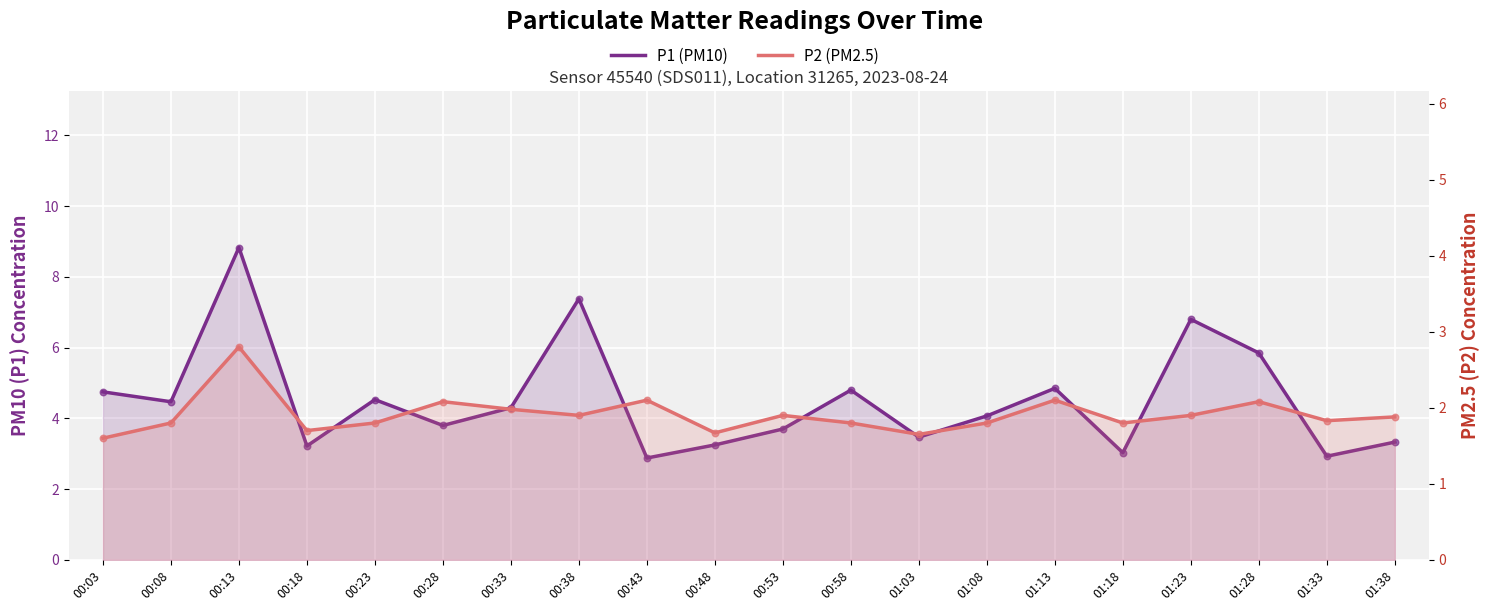

At which category is the sum across all series the highest?

00:13